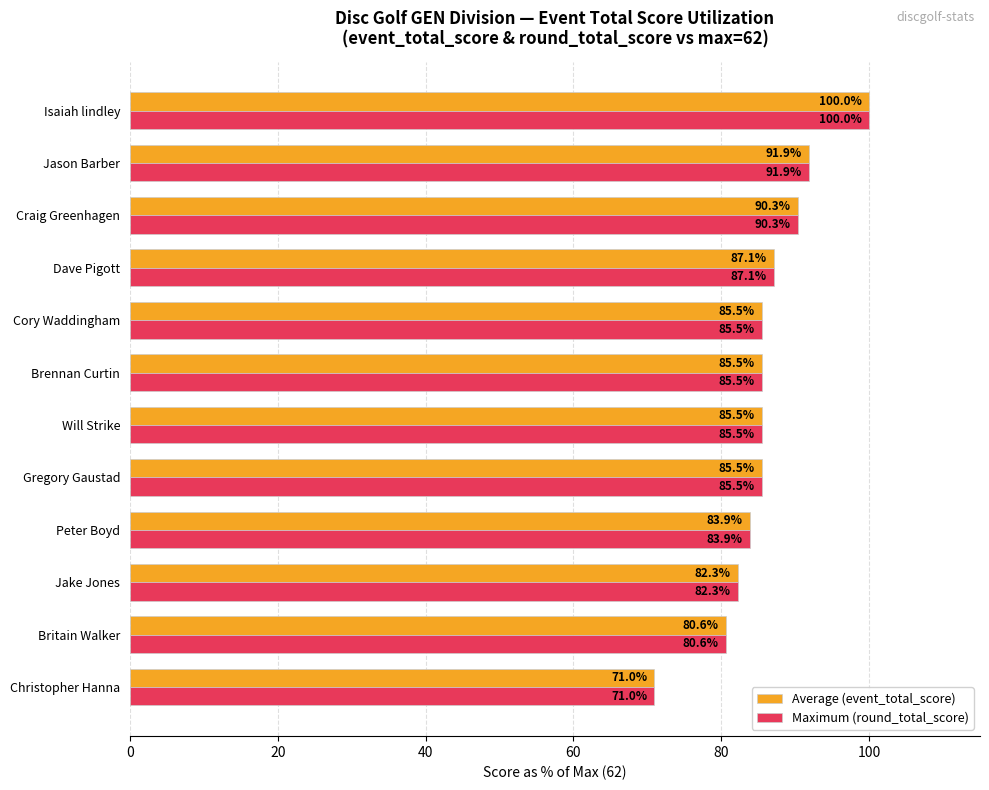

At which label does Average (event_total_score) reach its peak?

Isaiah lindley